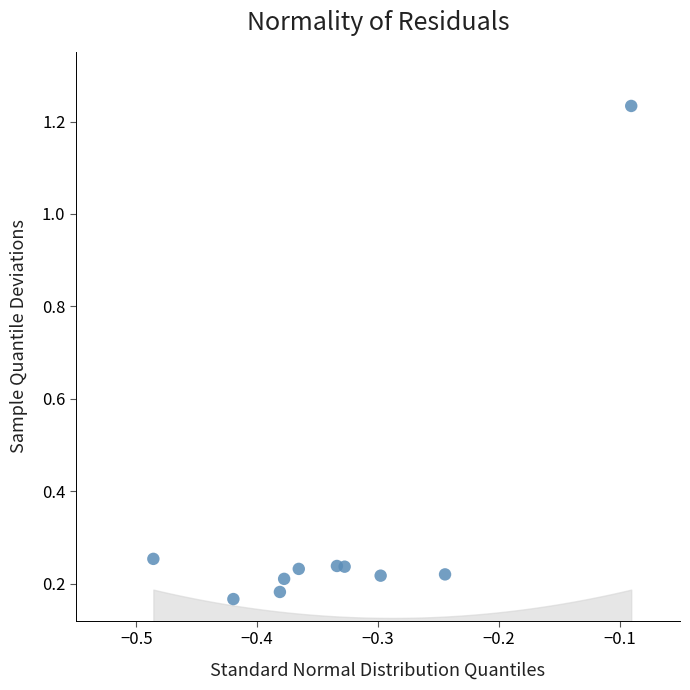

What is the range of Y values (max minus min)?

1.1